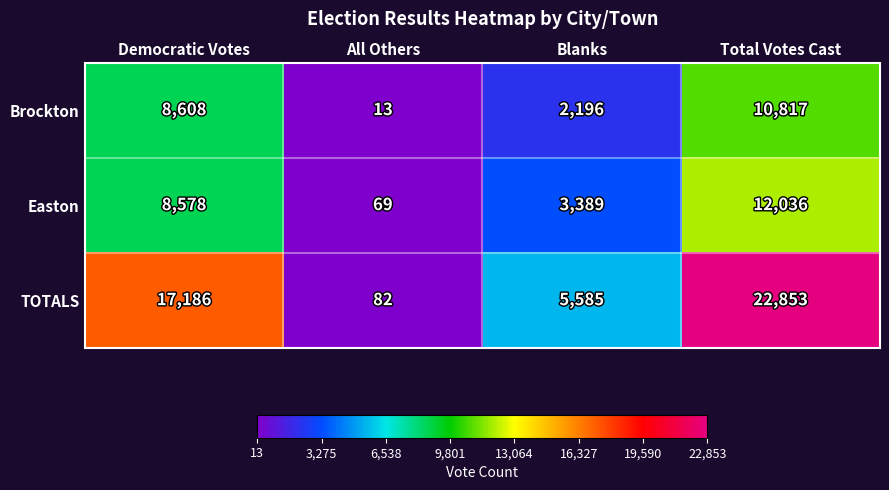

At which category does the chart reach its minimum across all series?

All Others